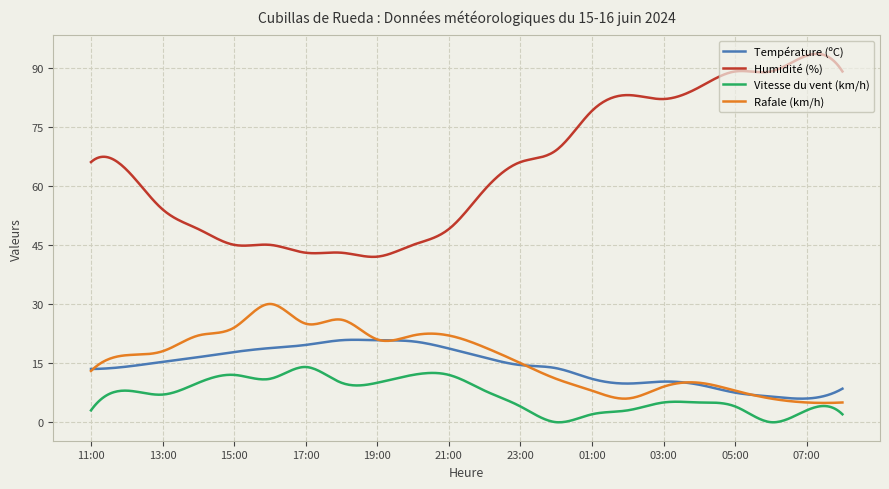

Which series has the widest spread of values?

Humidité (%)